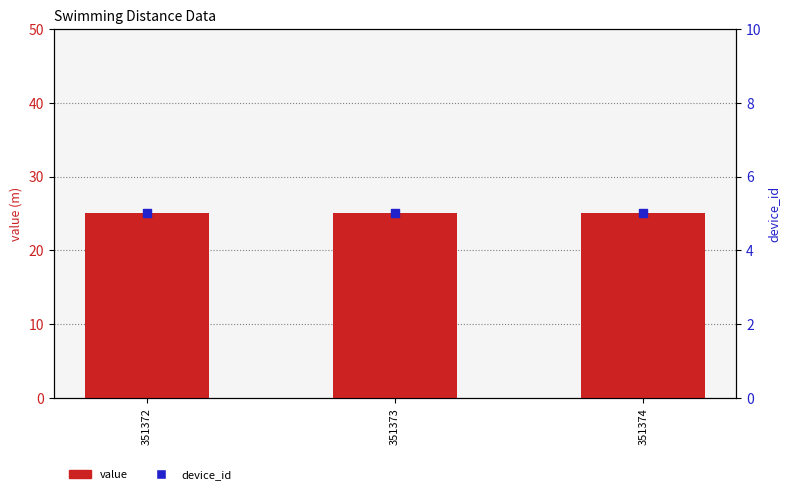

Which series has the largest total across all categories?

value